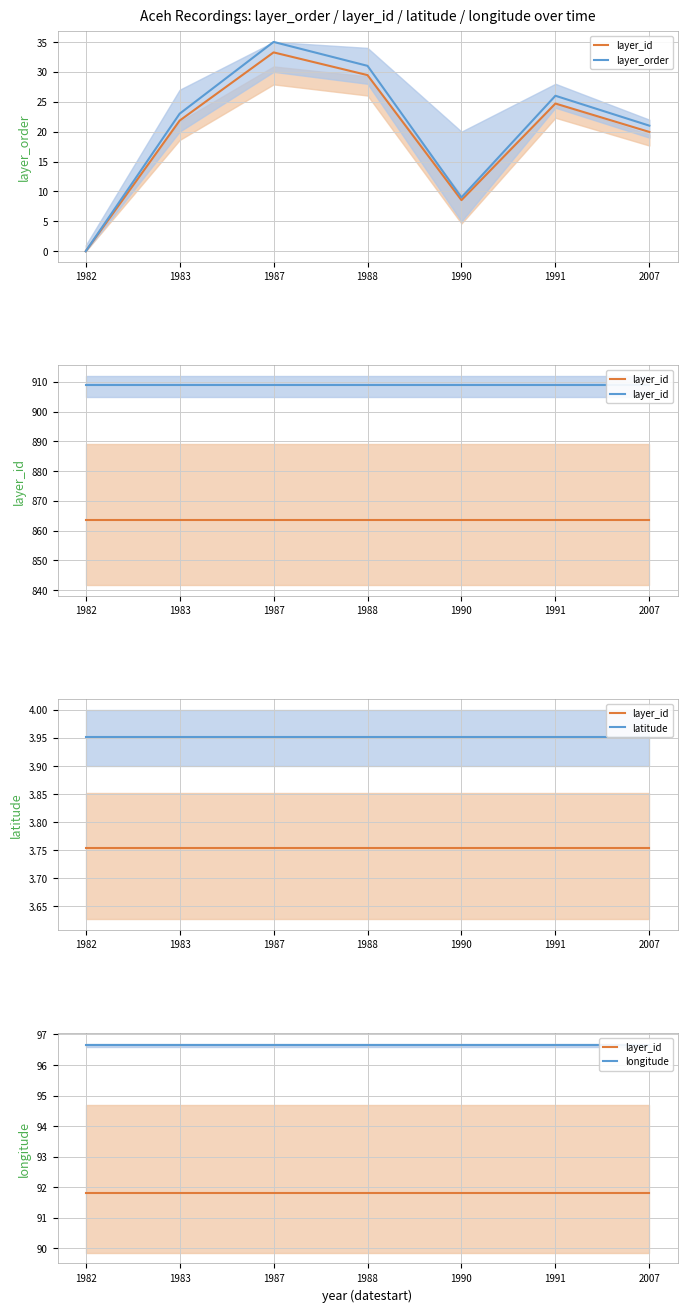

Where is layer_order nearest to the value 17?

2007